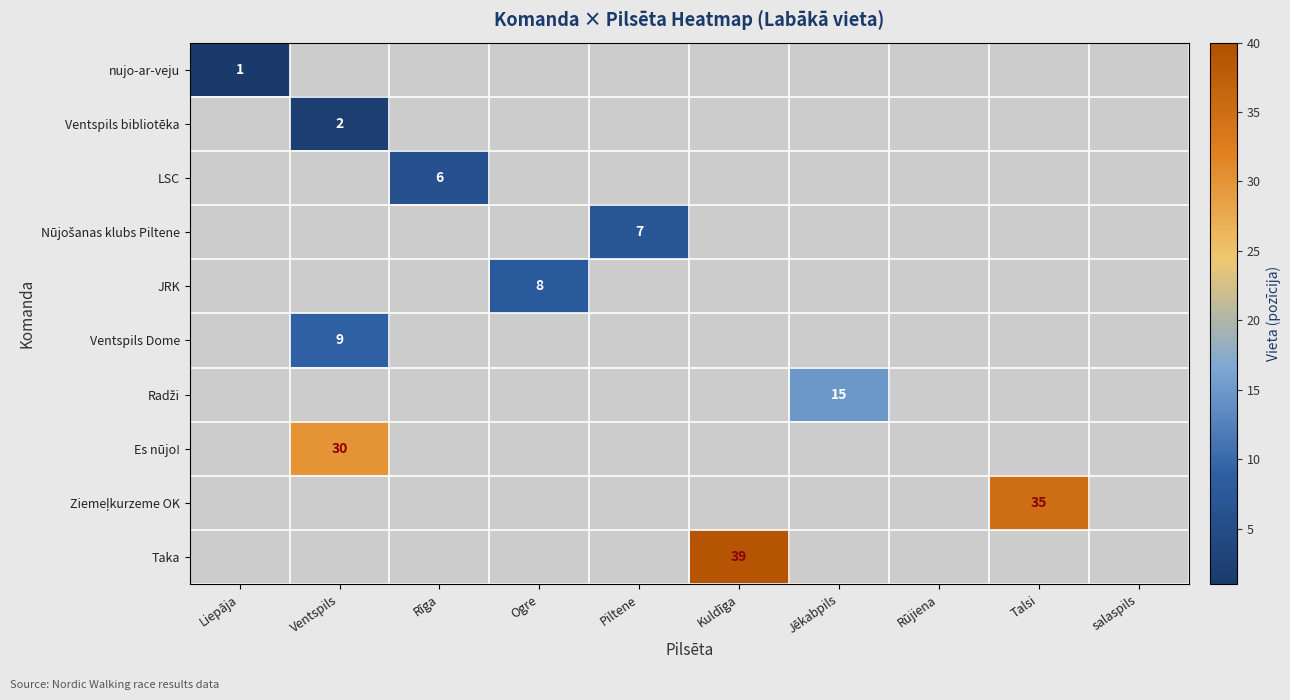

At Jēkabpils, list the series in order from largest to smallest.

Radži, nujo-ar-veju, Ventspils bibliotēka, LSC, Nūjošanas klubs Piltene, JRK, Ventspils Dome, Es nūjo!, Ziemeļkurzeme OK, Taka